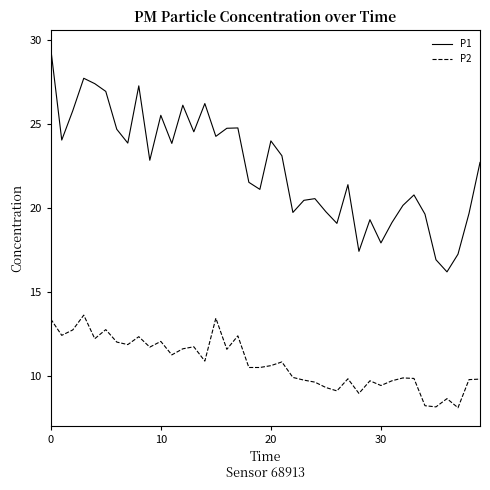

What is the difference between the maximum and minimum values in the P2 series?

5.5